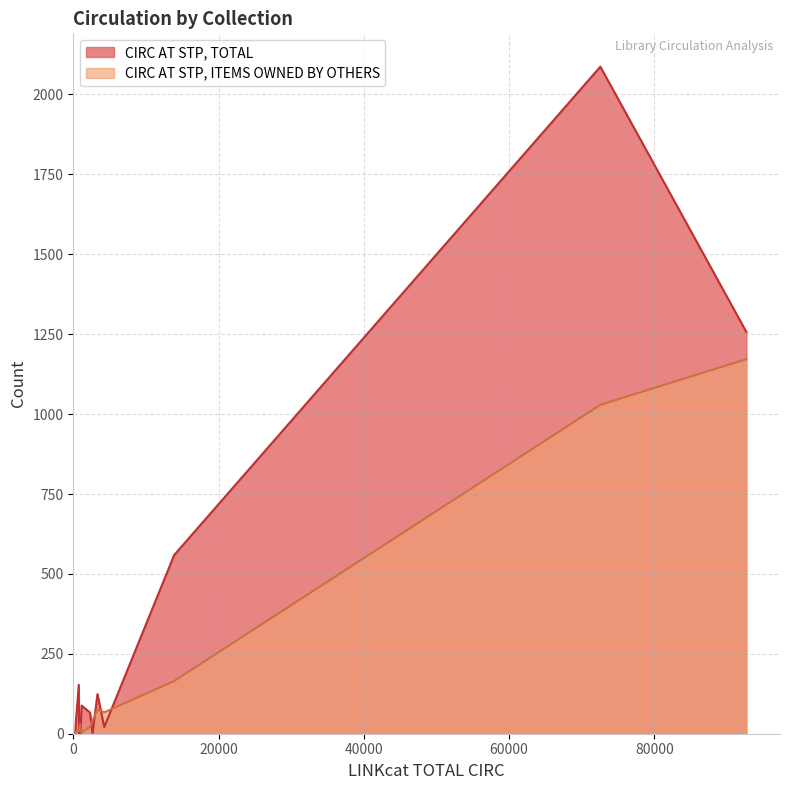

Which series has the largest total across all categories?

CIRC AT STP, TOTAL